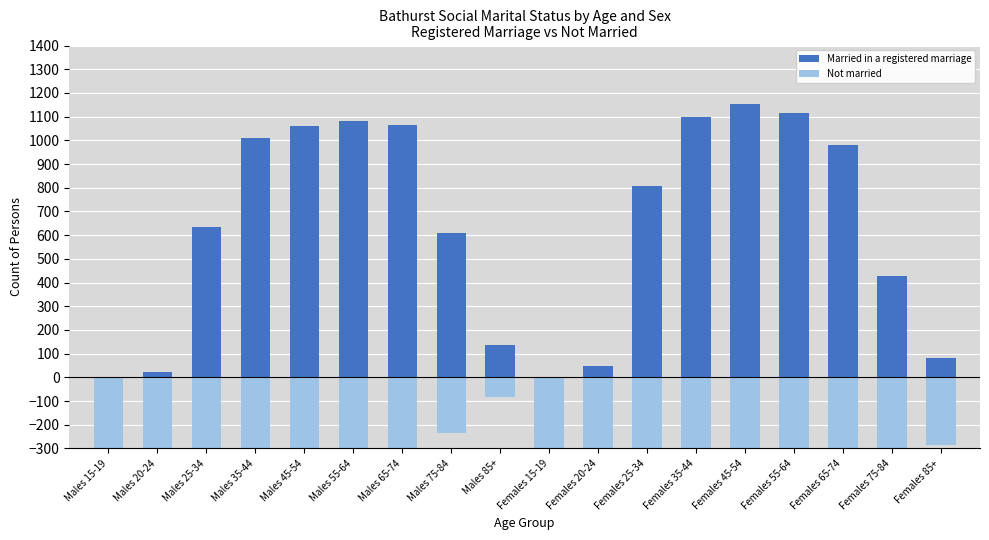

How many series are shown in this chart?

2